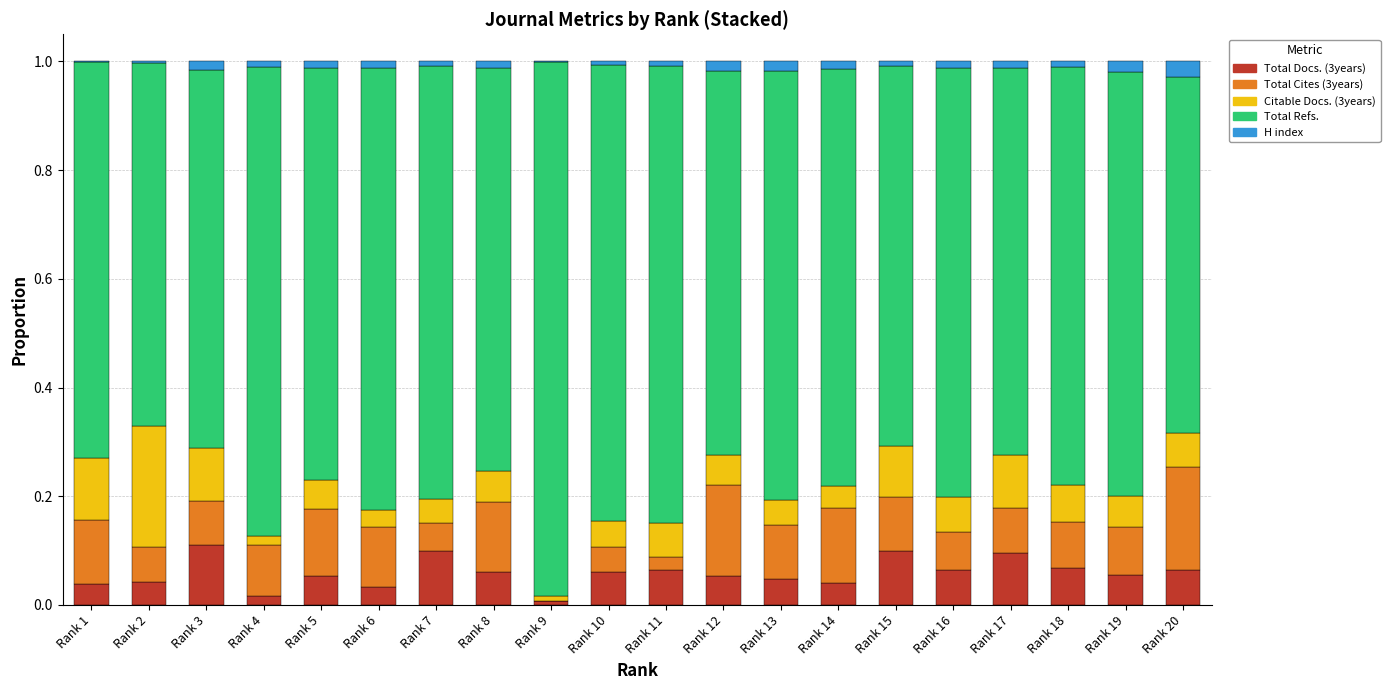

Is it true that Total Docs. (3years) equals 0.0 at Rank 2?

True